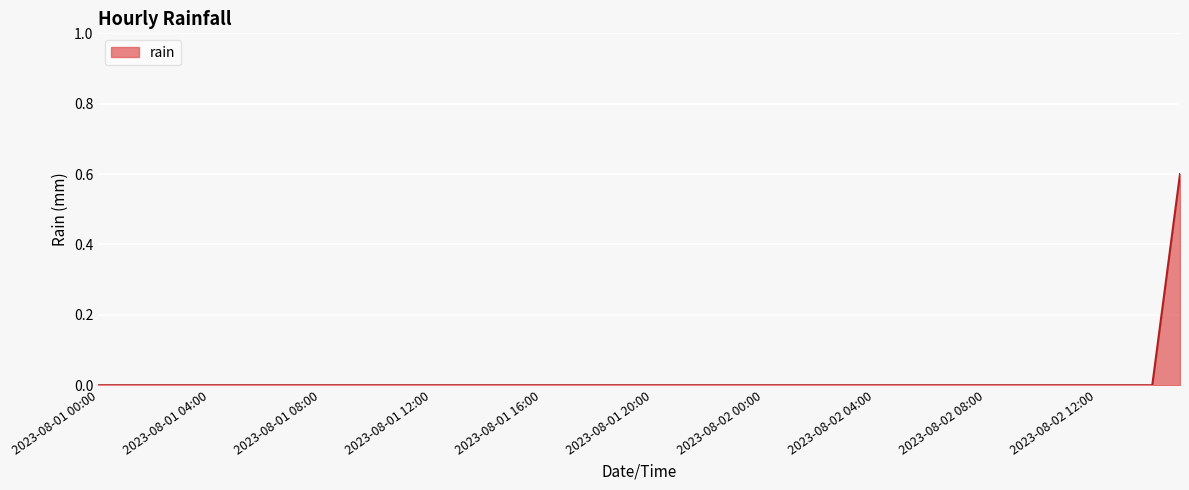

What is the difference between the maximum and minimum values?

0.6